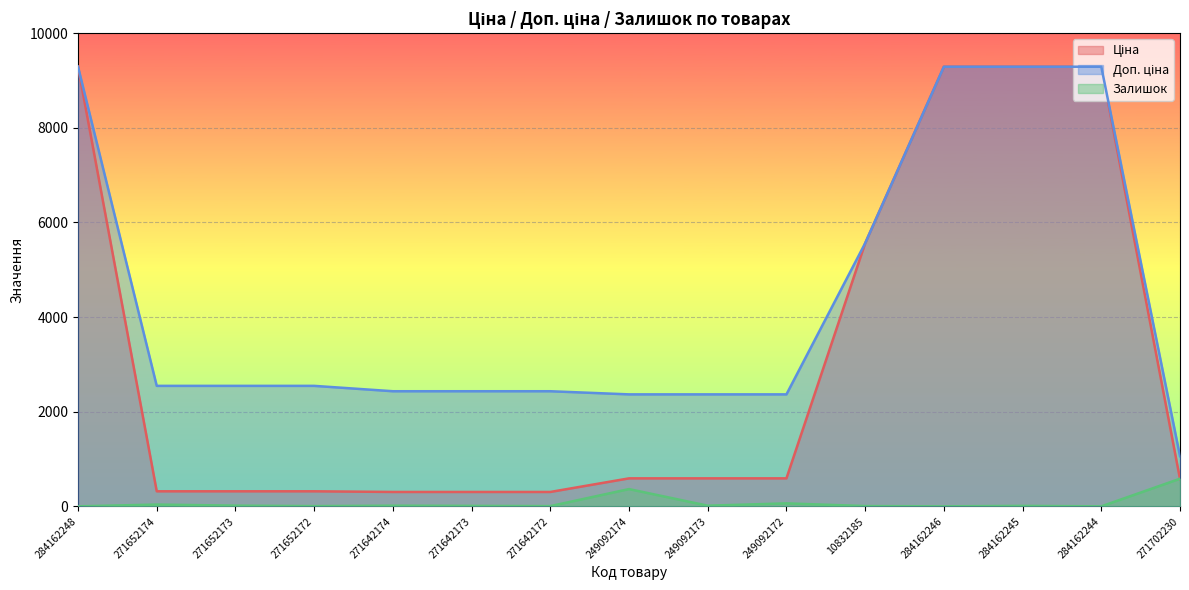

True or false: Ціна and Доп. ціна intersect in this chart.

False